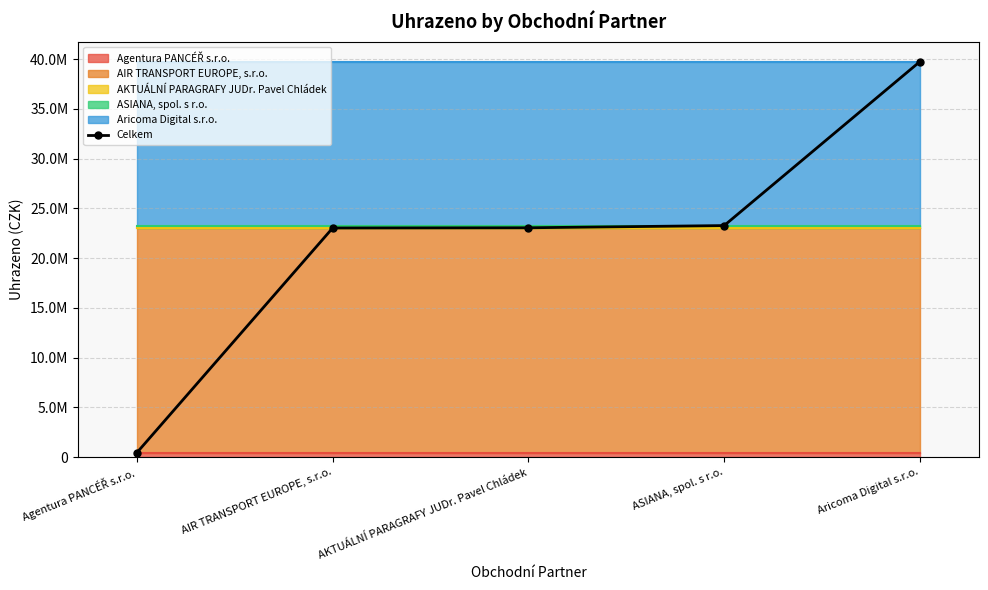

List the labels in order of value, largest first.

Aricoma Digital s.r.o., ASIANA, spol. s r.o., AKTUÁLNÍ PARAGRAFY JUDr. Pavel Chládek, AIR TRANSPORT EUROPE, s.r.o., Agentura PANCÉŘ s.r.o.